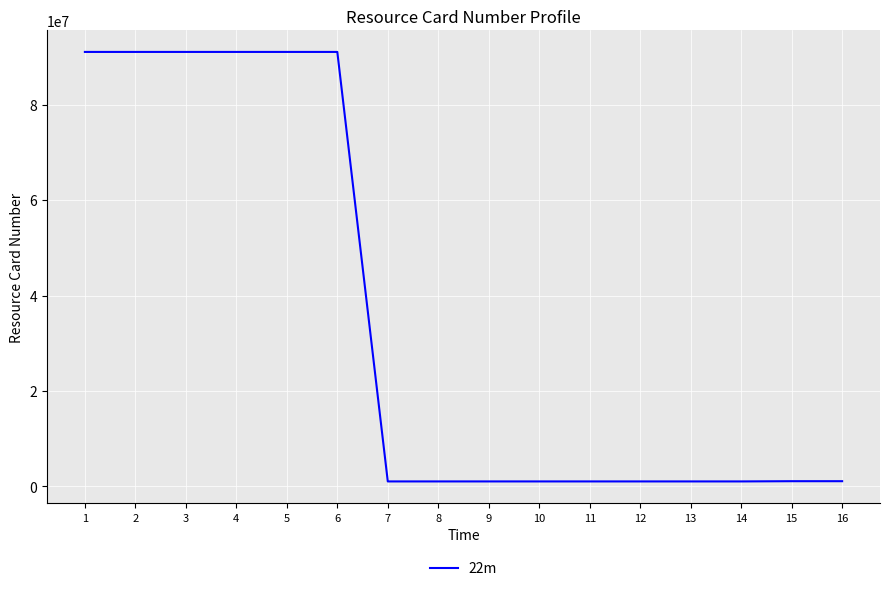

What is the sum of the values at 5 and 11?

92081353